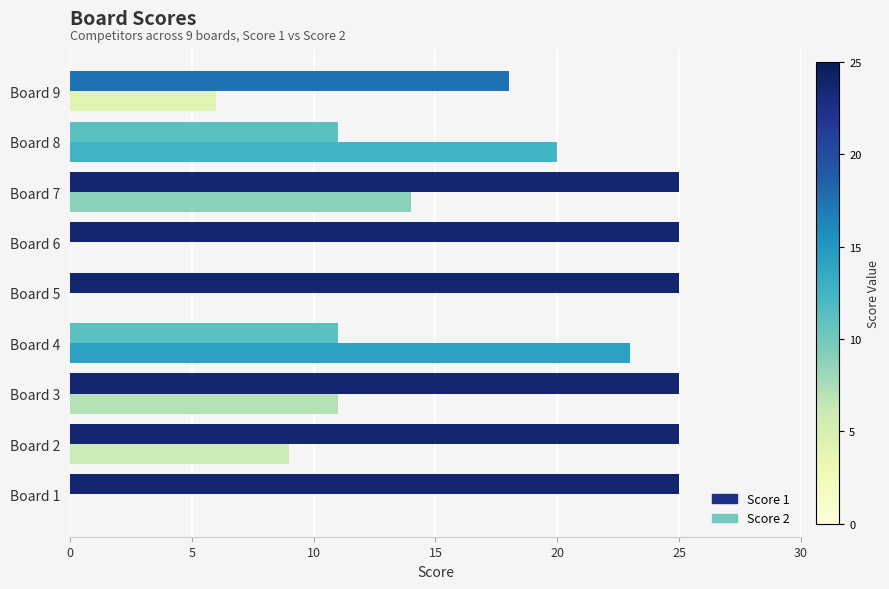

How many series are shown in this chart?

2